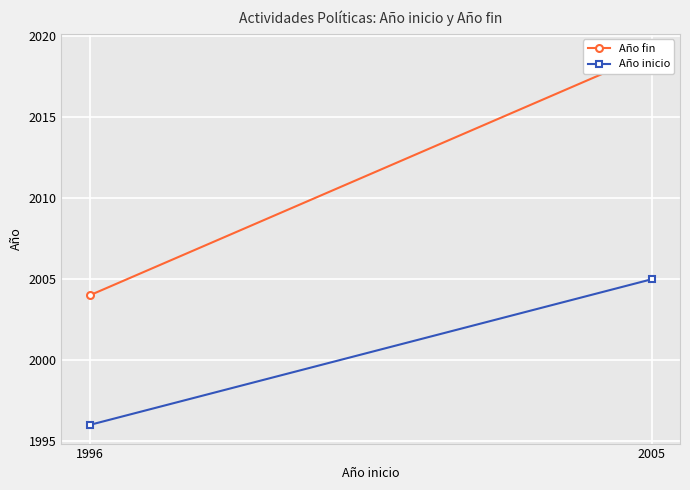

What is the total value across all series at 2005?

4024